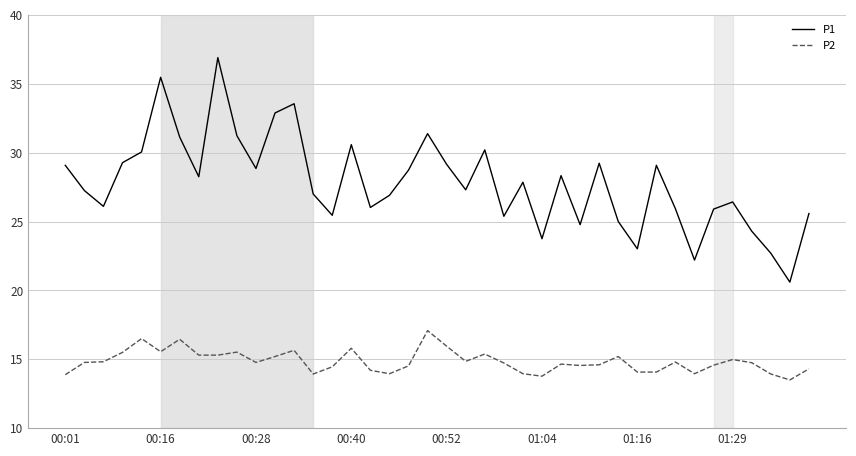

Rank the series by their average value, from lowest to highest.

P2, P1